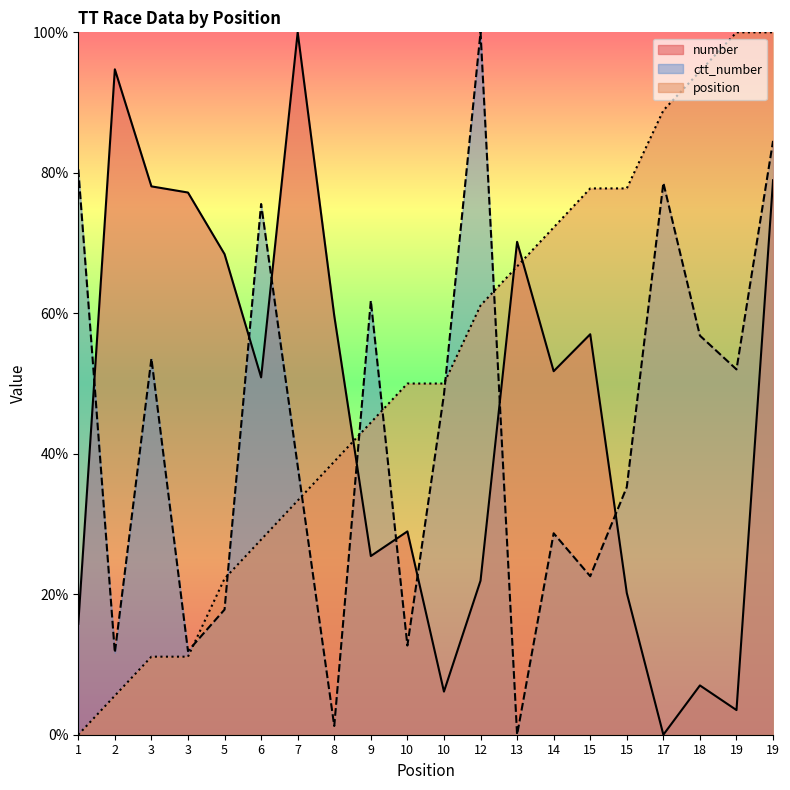

The value of number at 1 is 5.4. True or false?

False